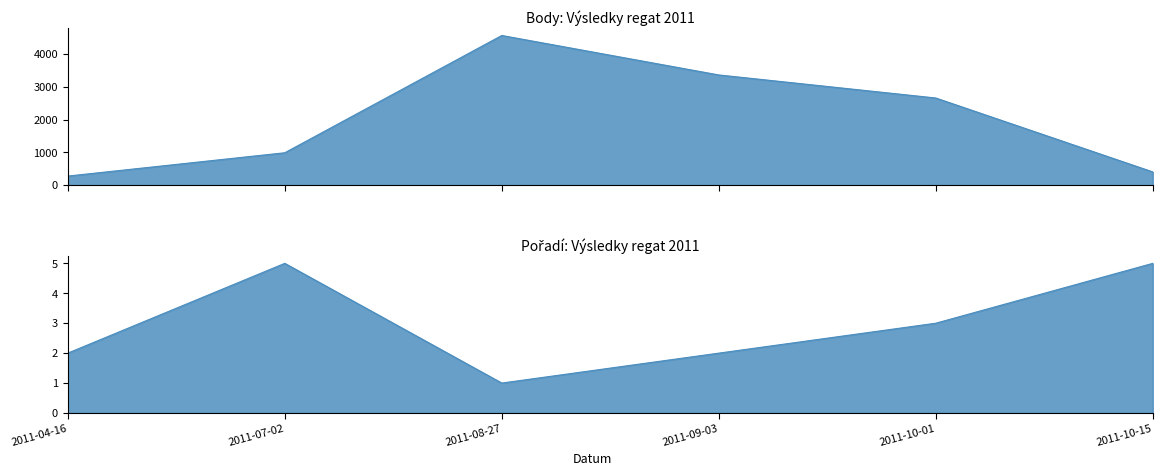

What position from the left is 2011-04-16?

1